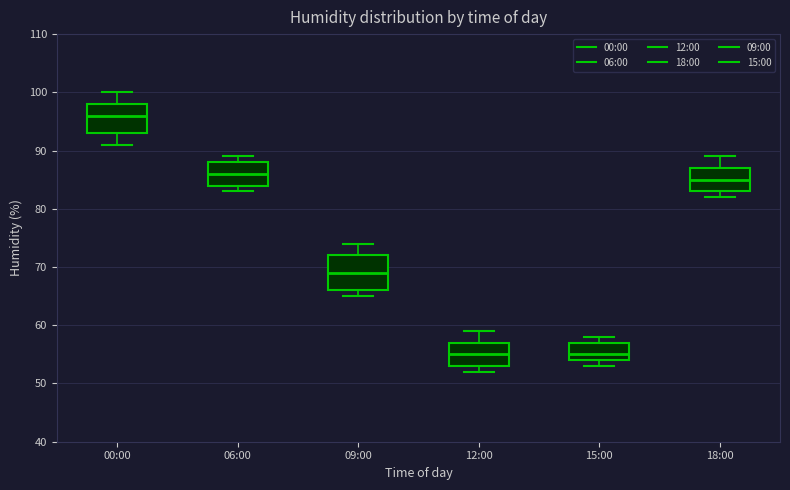

Which box's median line is the highest?

00:00